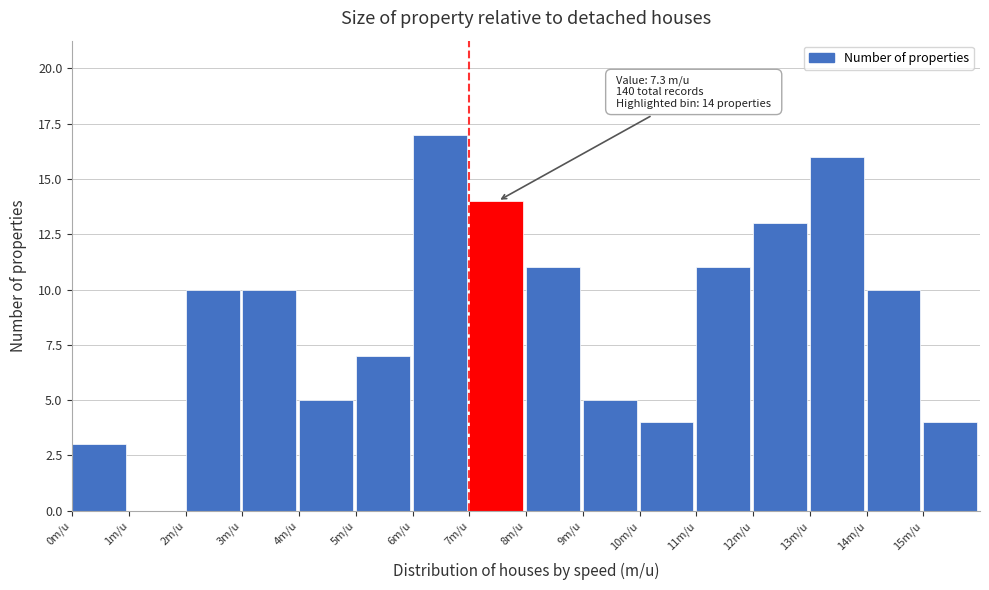

Which range on the x-axis has the tallest bar?

6 to 7